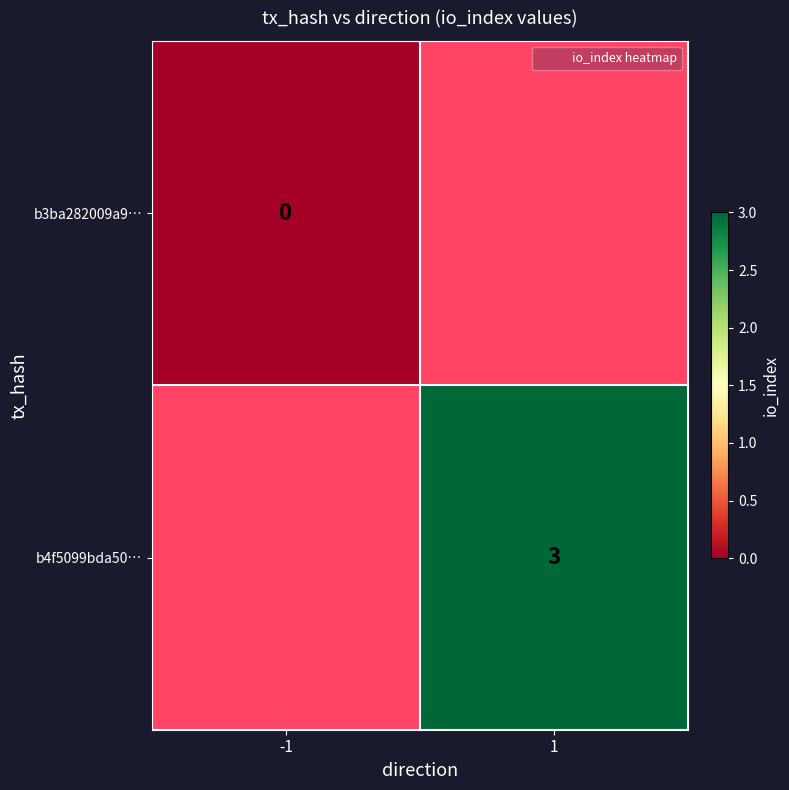

What is the maximum value shown in the chart?

3.0